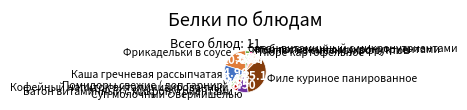

What is the largest slice in the pie chart?

Филе куриное панированное